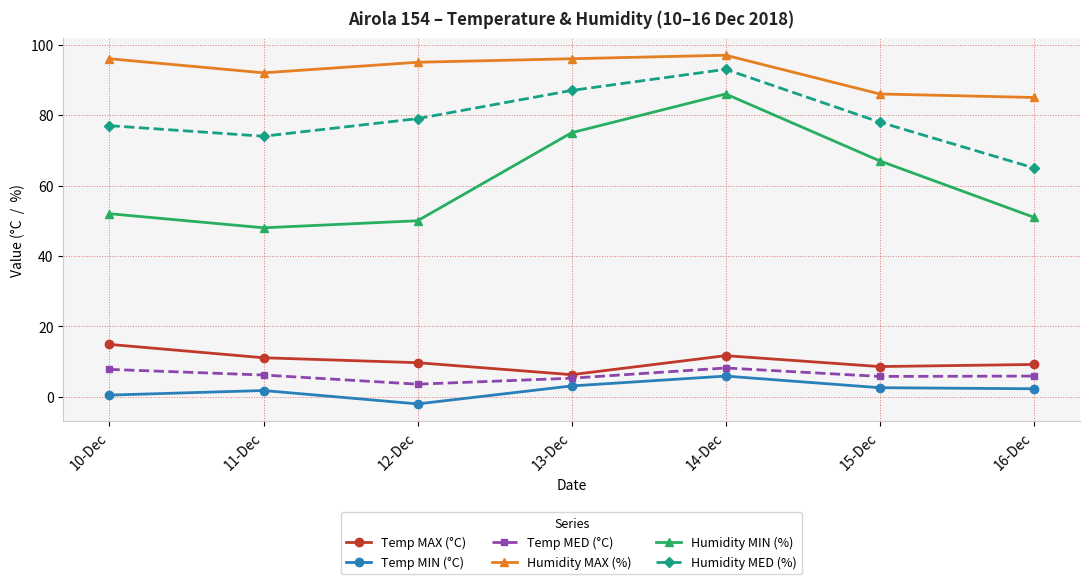

What is the sum of all Humidity MIN (%) values?

429.0